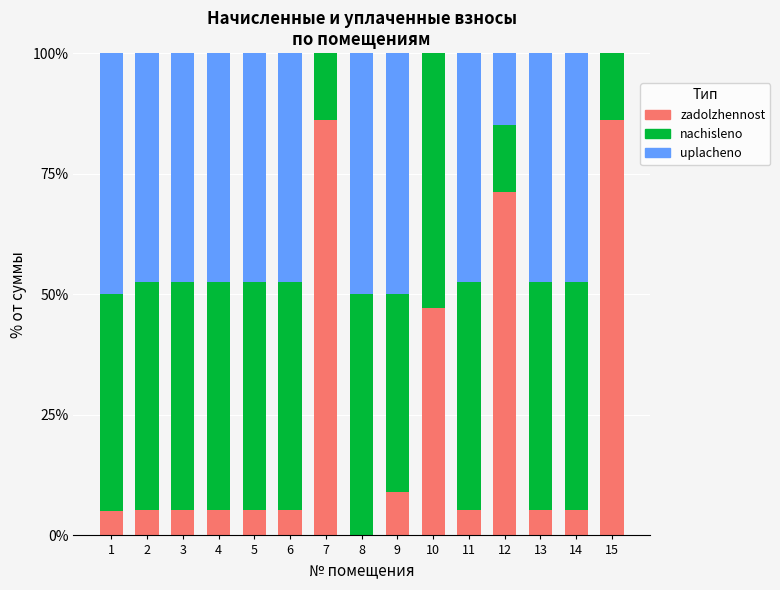

Is it true that zadolzhennost equals 47.2 at 10?

True